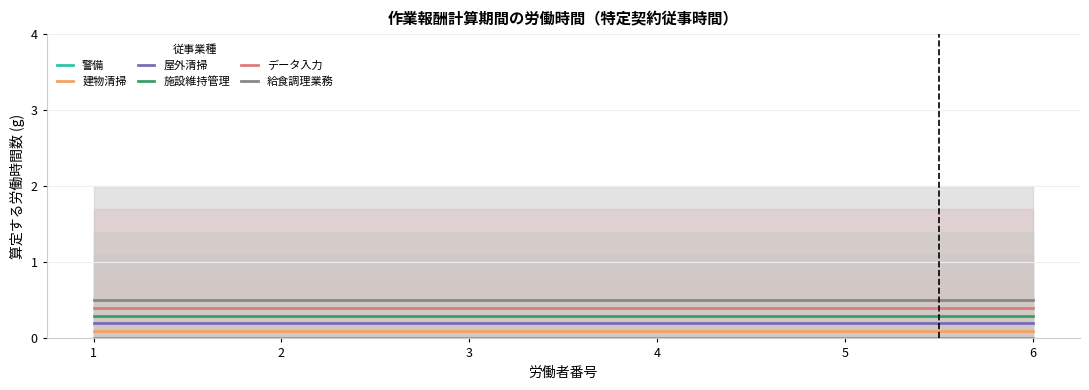

Which series has the largest total across all categories?

給食調理業務